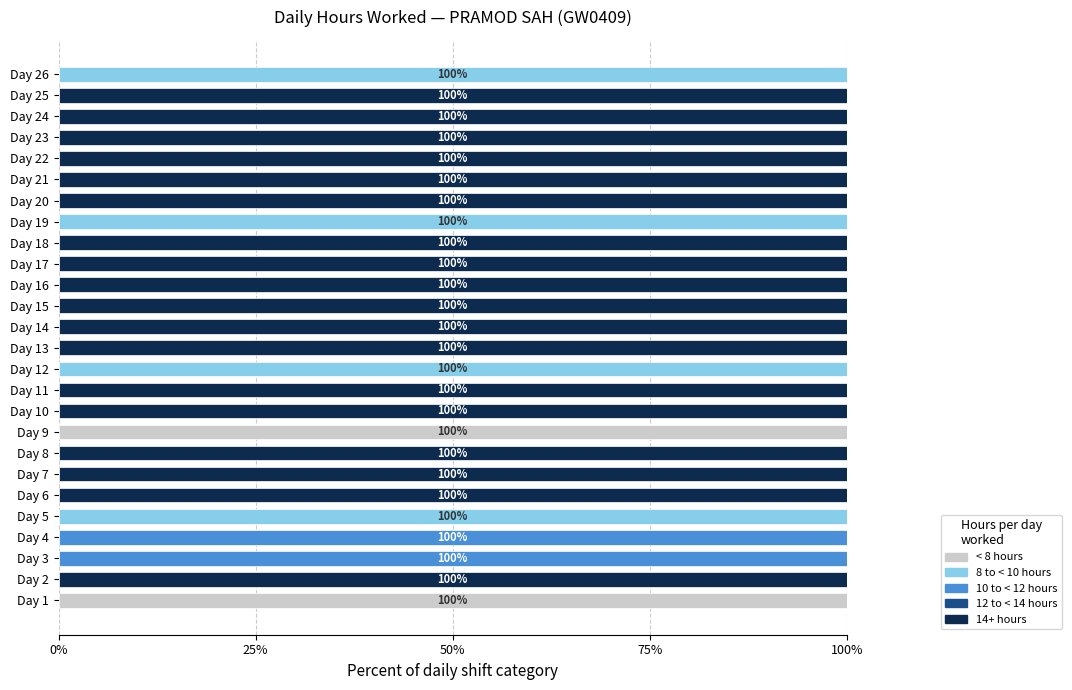

How many series are shown in this chart?

4